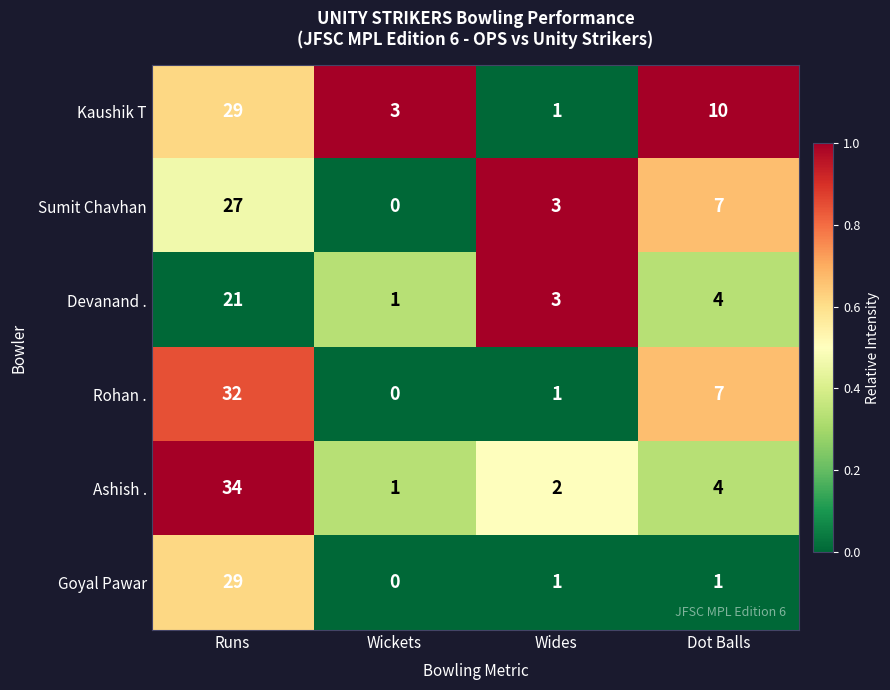

Which series has the widest spread of values?

Ashish .